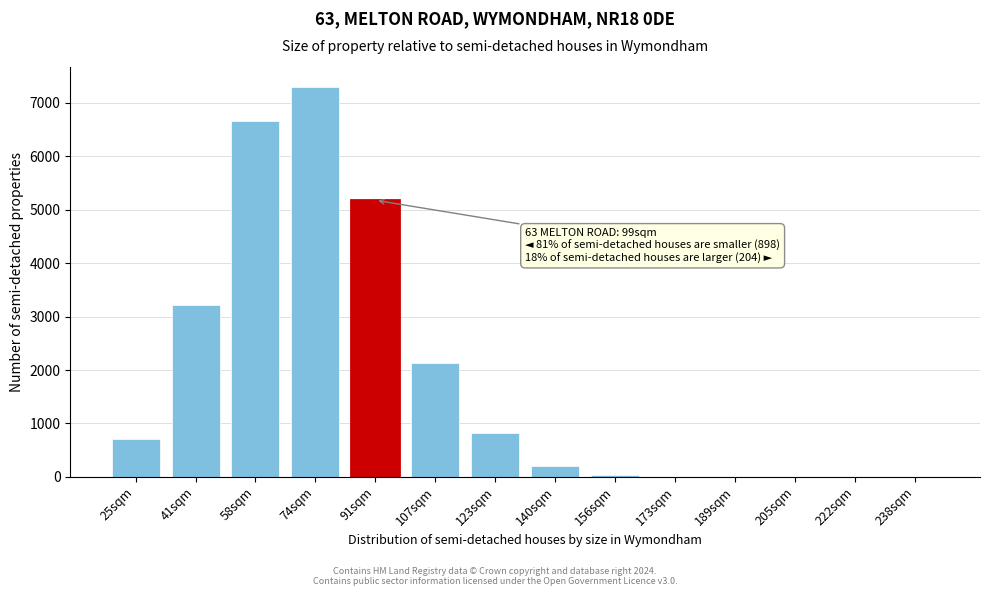

What is the ratio of the value at 25sqm to the value at 107sqm?

0.3